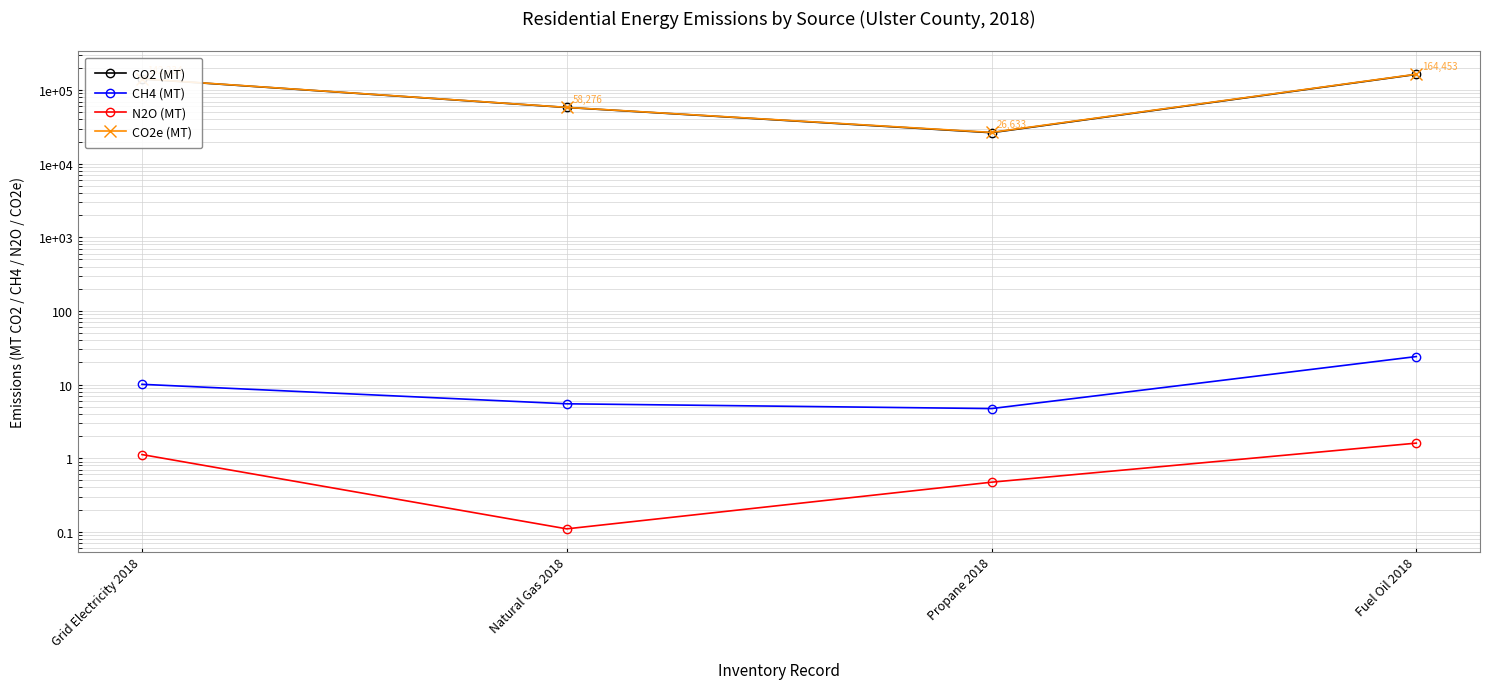

Which category has the lowest value across all series?

Natural Gas 2018